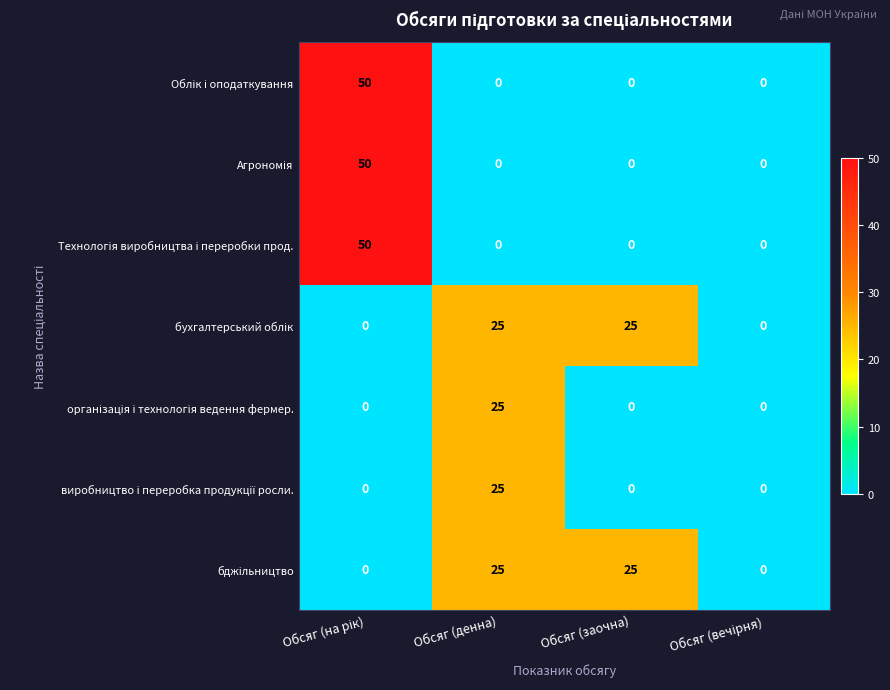

What is the total value across all series at Обсяг (денна)?

100